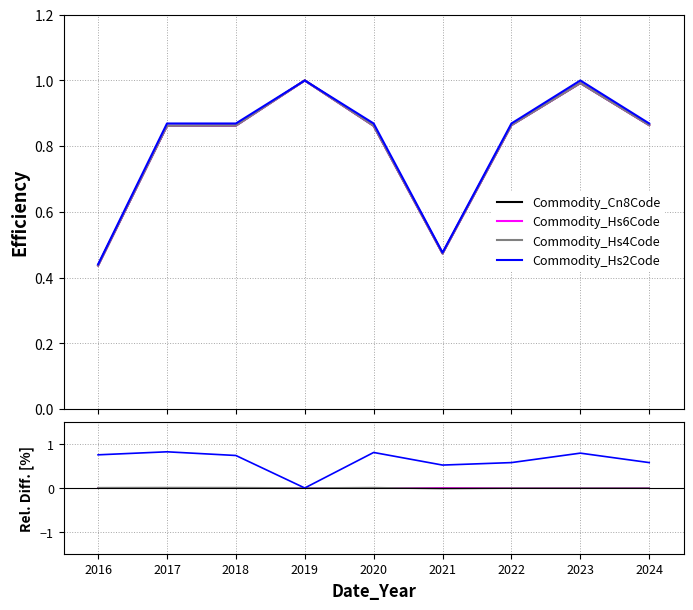

Reading left to right, list all the values displayed in this chart.

Commodity_Cn8Code: 0.0	0.0	0.0	0.0	0.0	0.0	0.0	0.0	0.0
Commodity_Hs6Code: 0.0	-0.0	-0.0	0.0	0.0	-0.0	-0.0	-0.0	-0.0
Commodity_Hs4Code: 0.0	0.0	0.0	0.0	0.0	-0.0	-0.0	-0.0	-0.0
Commodity_Hs2Code: 0.8	0.8	0.7	0.0	0.8	0.5	0.6	0.8	0.6